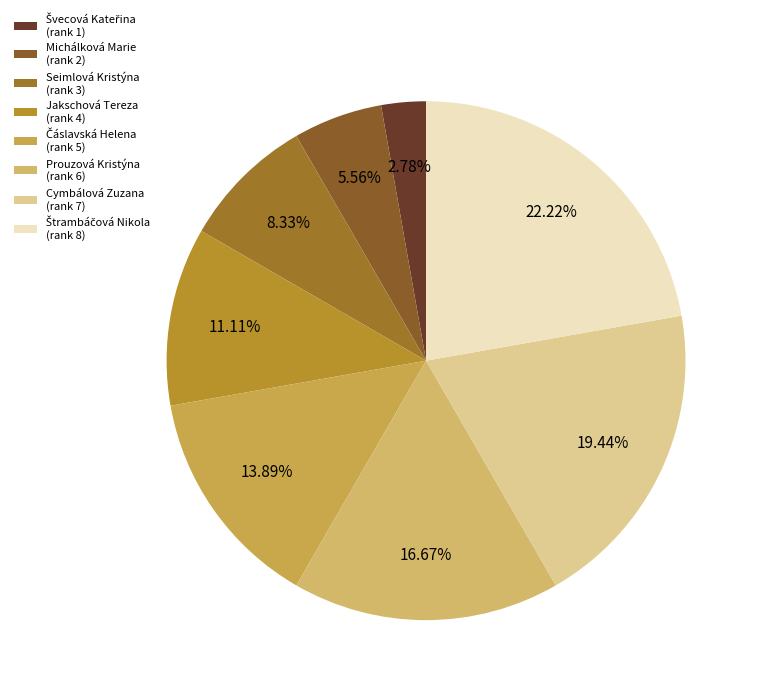

What is the change in value from Michálková Marie to Prouzová Kristýna?

+4